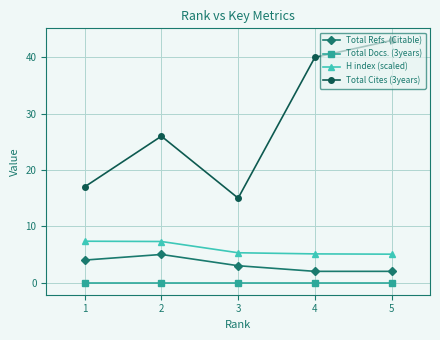

What is the difference between the H index (scaled) values at 2 and 3?

2.0